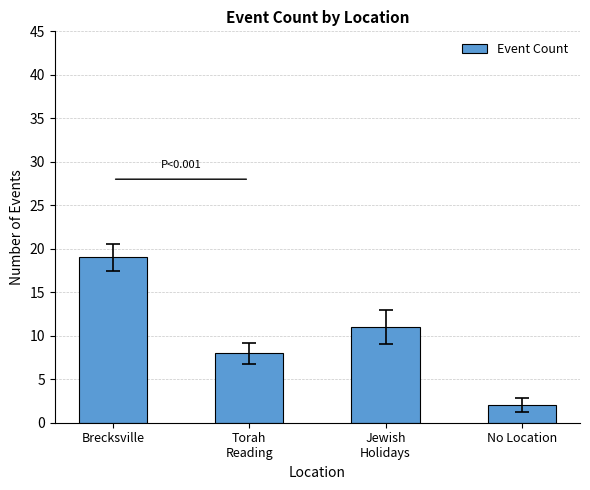

What is the label of the 2nd bar from the left?

Torah
Reading